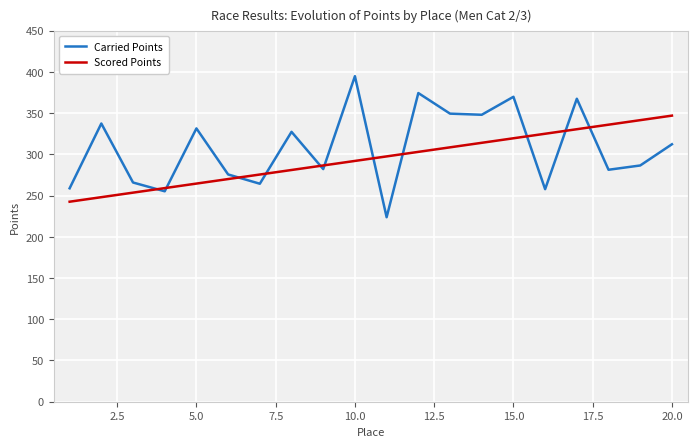

True or false: Carried Points and Scored Points intersect in this chart.

True